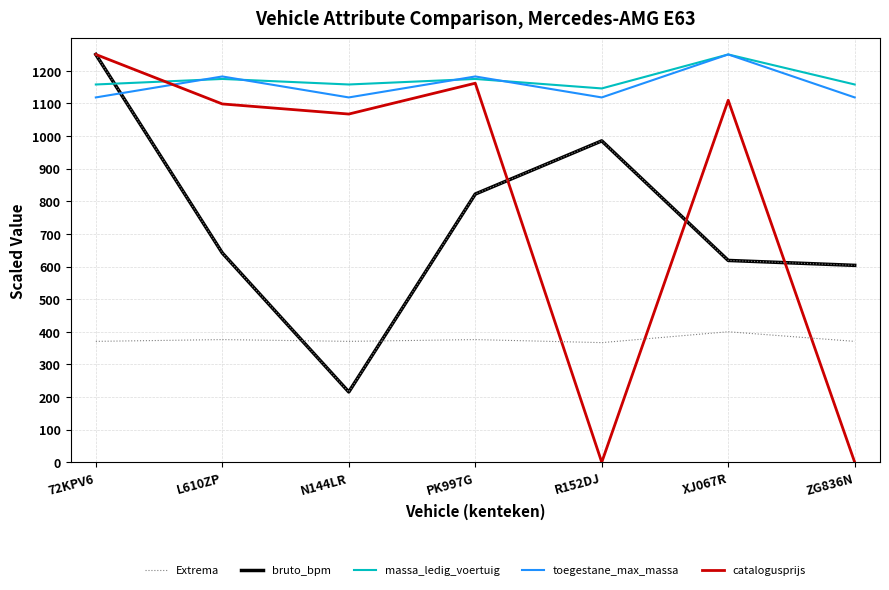

True or false: massa_ledig_voertuig has a value of 1250.0 at XJ067R.

True